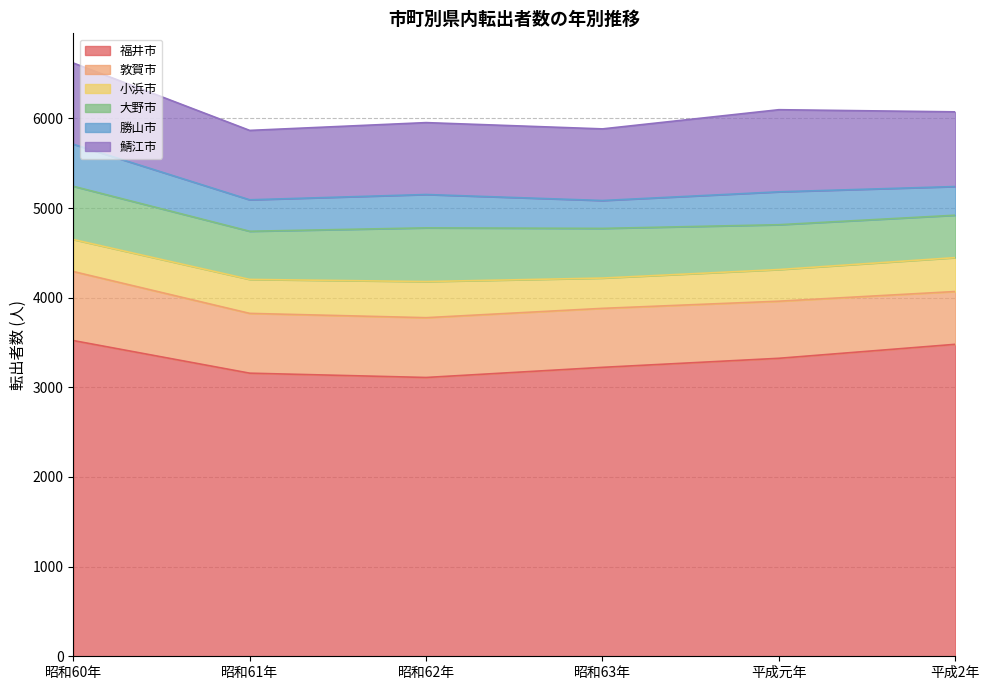

List the labels in order of 福井市 value, largest first.

昭和60年, 平成2年, 平成元年, 昭和63年, 昭和61年, 昭和62年